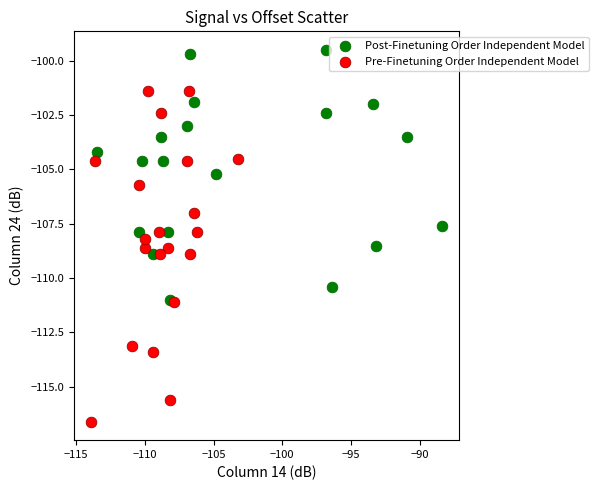

What are all the series names shown in the legend?

Post-Finetuning Order Independent Model, Pre-Finetuning Order Independent Model